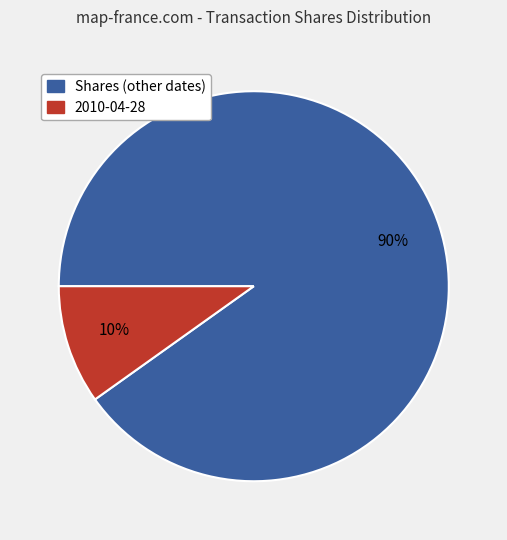

To the nearest percent, what is the average slice percentage?

50%